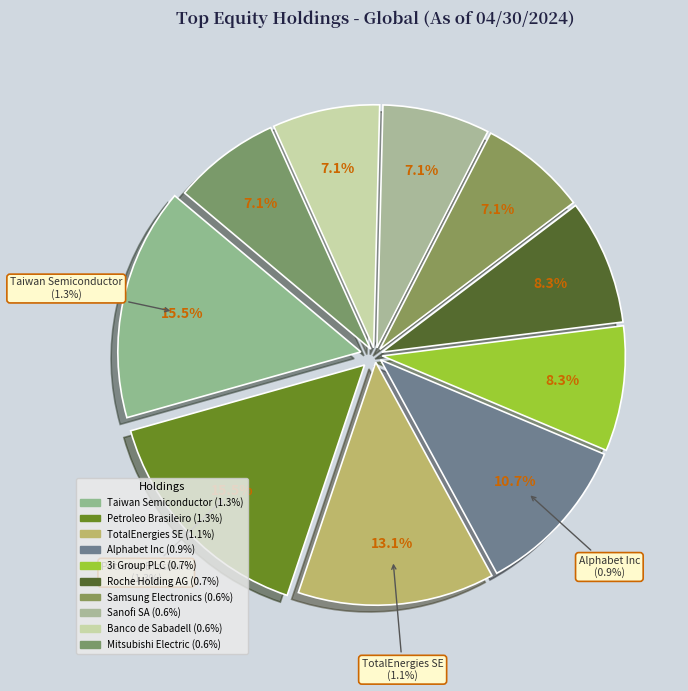

How many segments does this pie chart have?

10